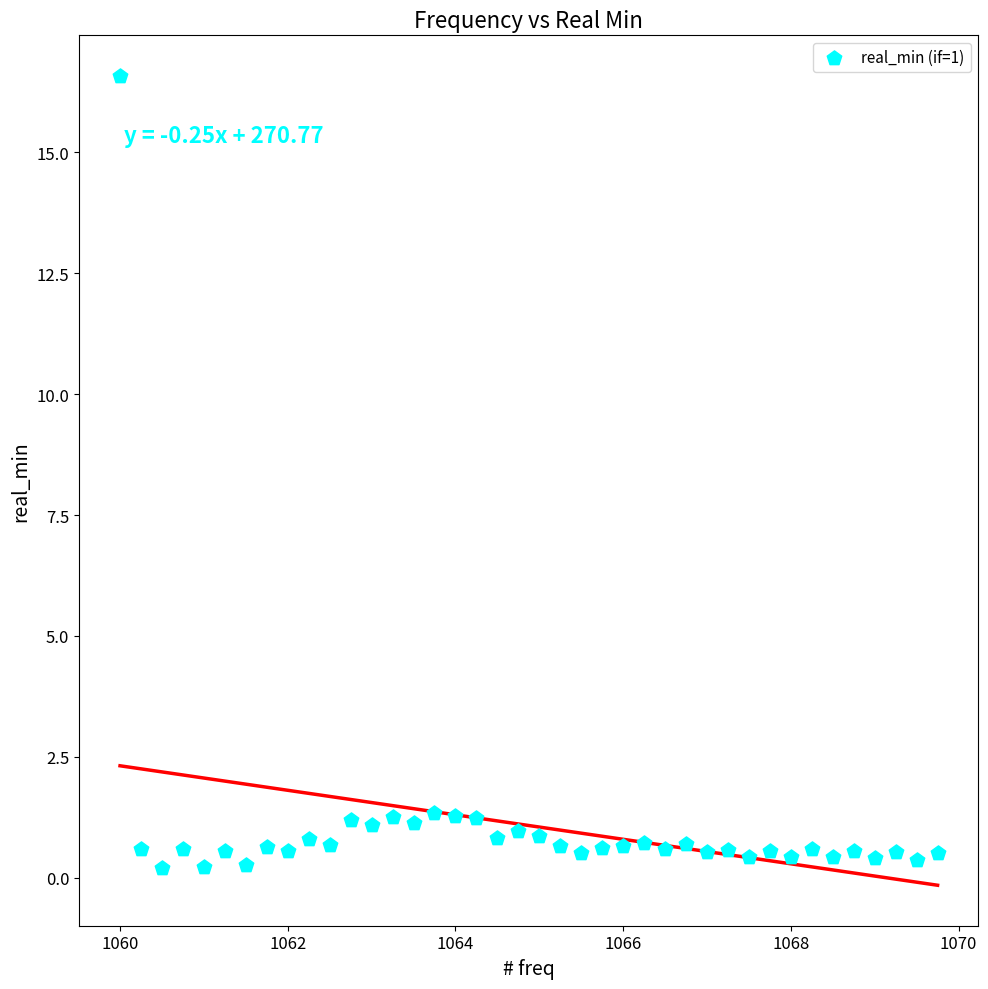

What is the range of Y values (max minus min)?

16.4